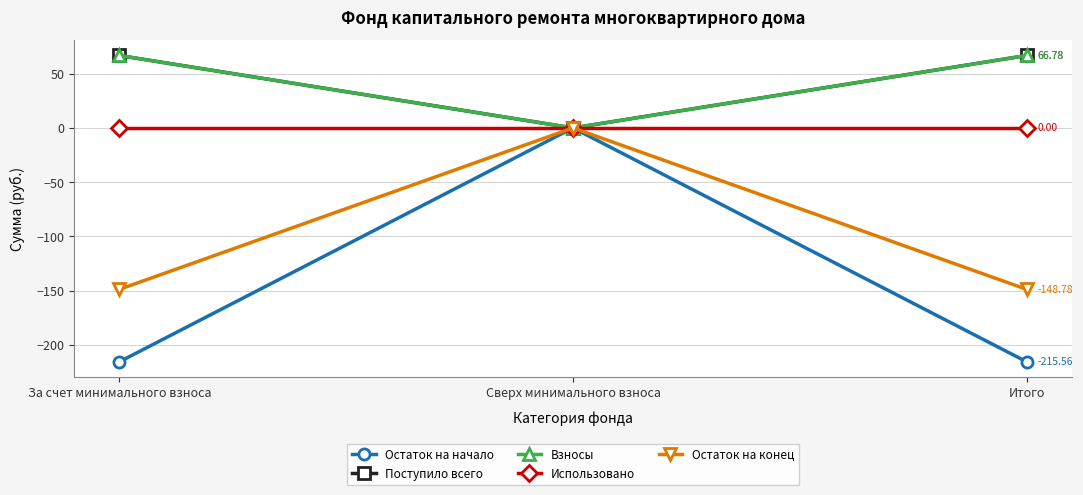

Reading left to right, extract all data points from this chart.

Остаток на начало: -215.6	0.0	-215.6
Поступило всего: 66.8	0.0	66.8
Взносы: 66.8	0.0	66.8
Использовано: 0.0	0.0	0.0
Остаток на конец: -148.8	0.0	-148.8